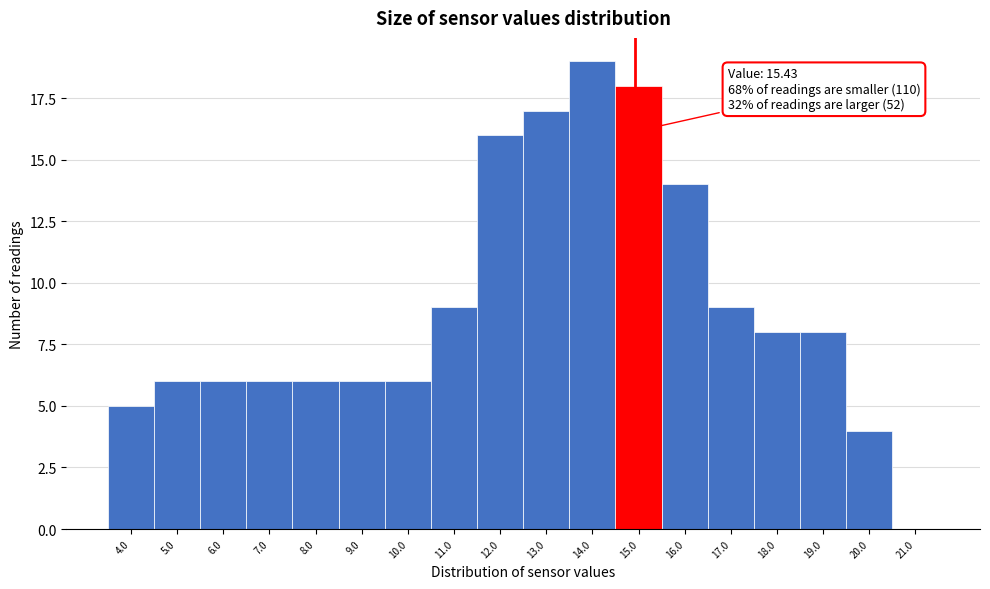

Reading left to right, extract all data points from this chart.

4.0=5	5.0=6	6.0=6	7.0=6	8.0=6	9.0=6	10.0=6	11.0=9	12.0=16	13.0=17	14.0=19	15.0=18	16.0=14	17.0=9	18.0=8	19.0=8	20.0=4	21.0=0